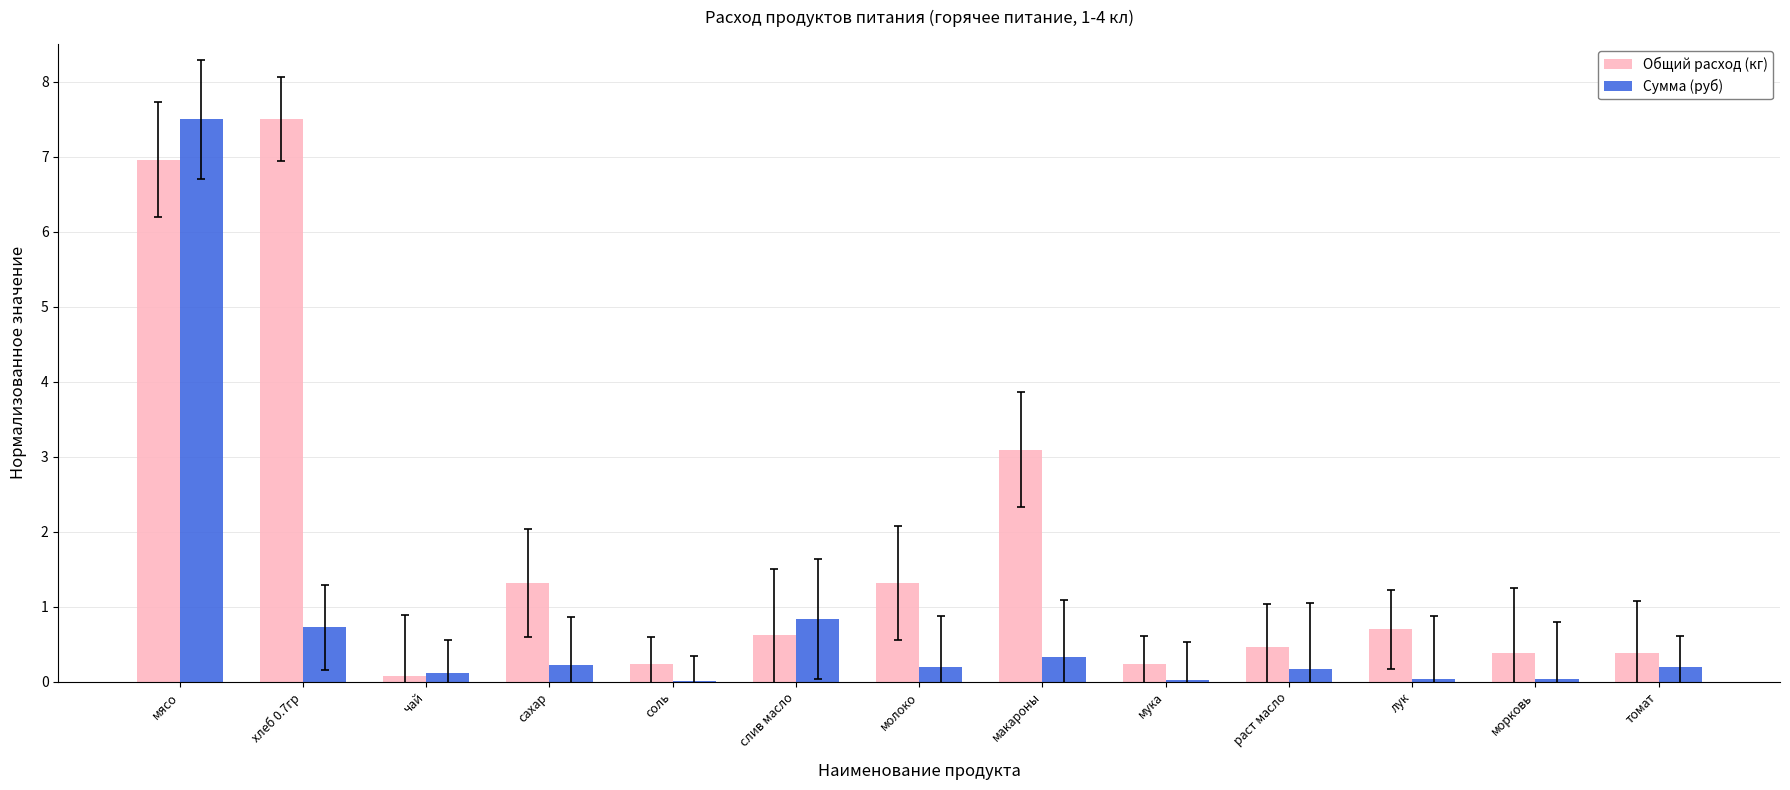

Are the bars grouped side by side (vs. stacked)?

Yes